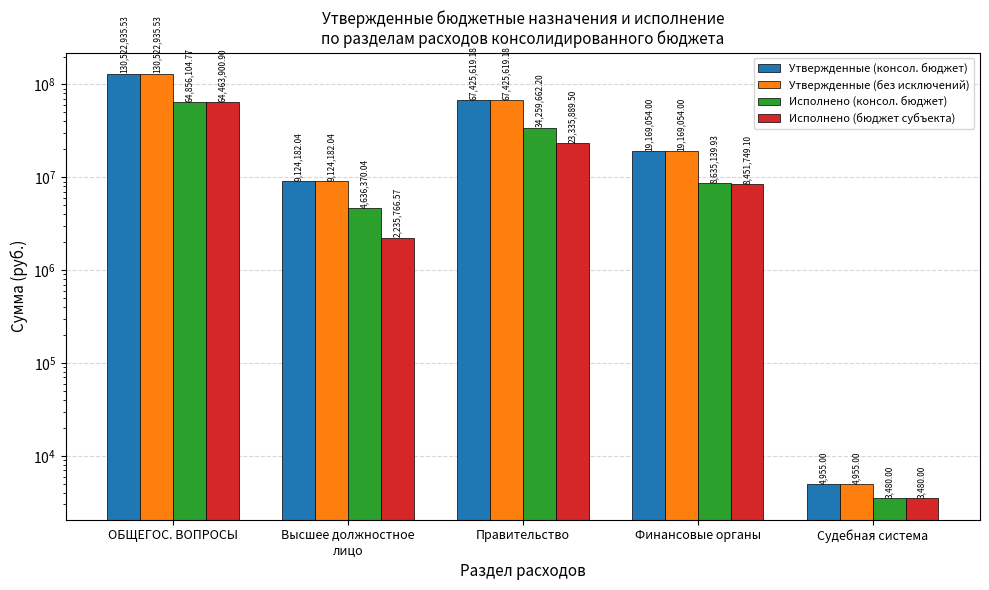

Are the bars grouped side by side (vs. stacked)?

Yes